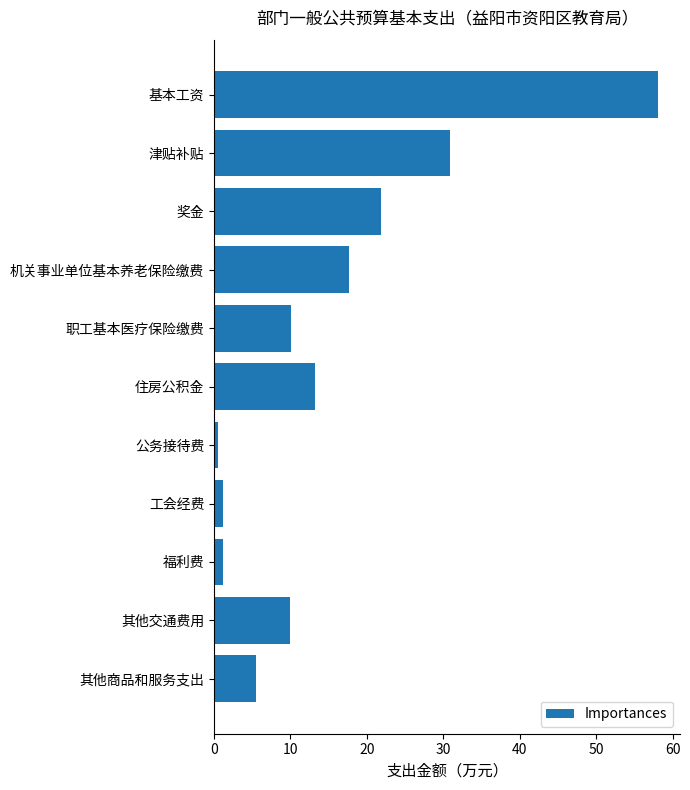

How many bars are there in total?

11